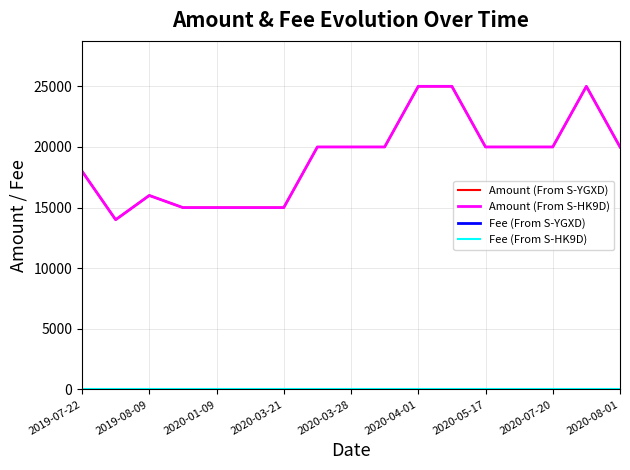

How many lines are shown in the chart?

4